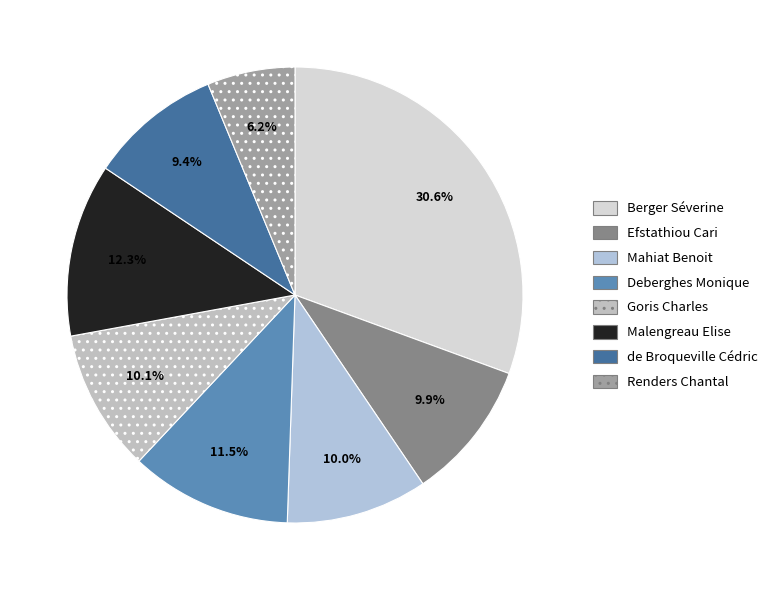

How many segments does this pie chart have?

8